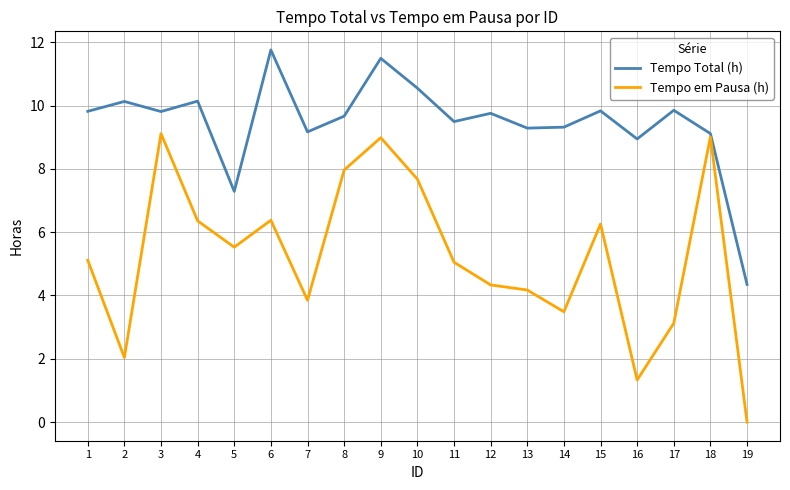

The Tempo Total (h) series shows 9.7 at 8. True or false?

True